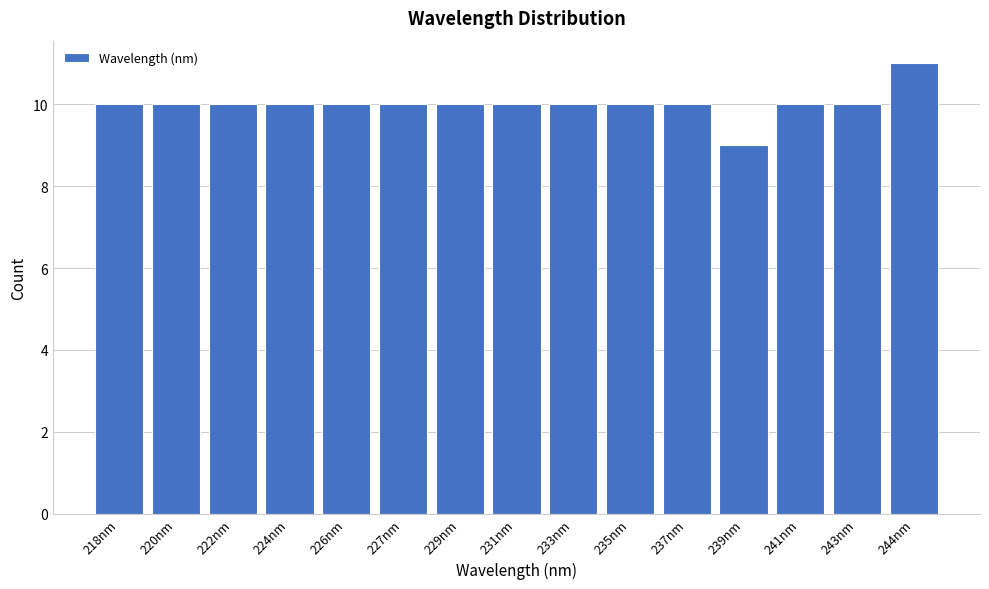

Reading right to left, what are all the values shown in this chart?

11	10	10	9	10	10	10	10	10	10	10	10	10	10	10